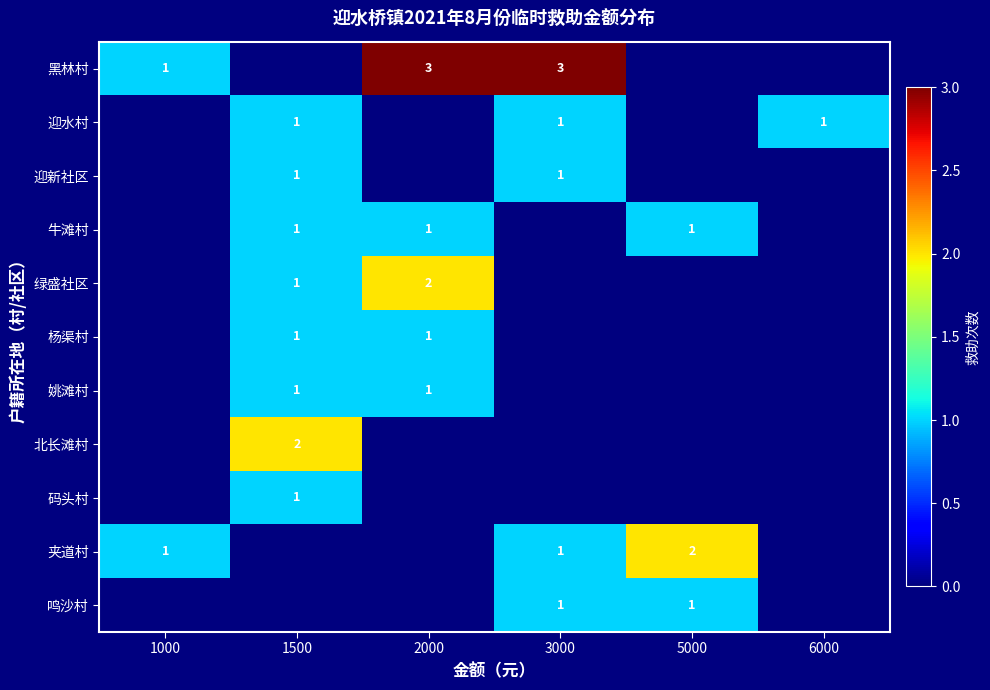

Is it true that 绿盛社区 equals 1 at 1500?

True